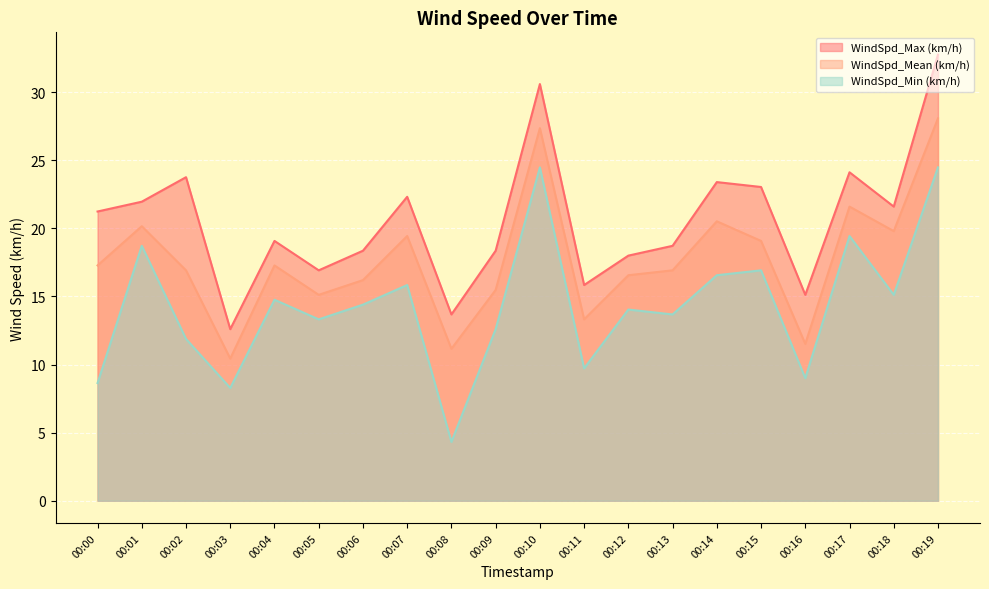

What is the greatest value displayed?

32.8